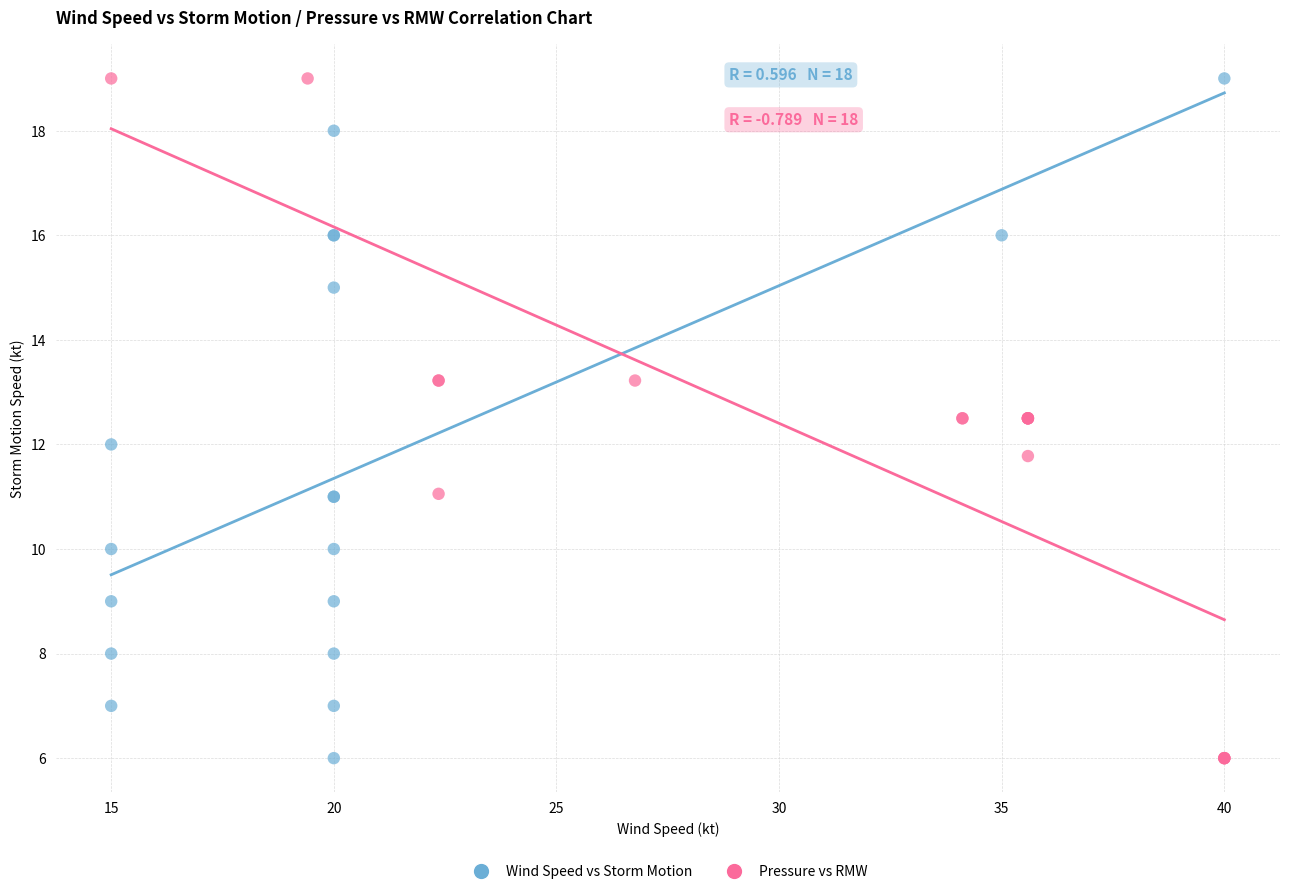

What are all the series names shown in the legend?

Wind Speed vs Storm Motion, Pressure vs RMW